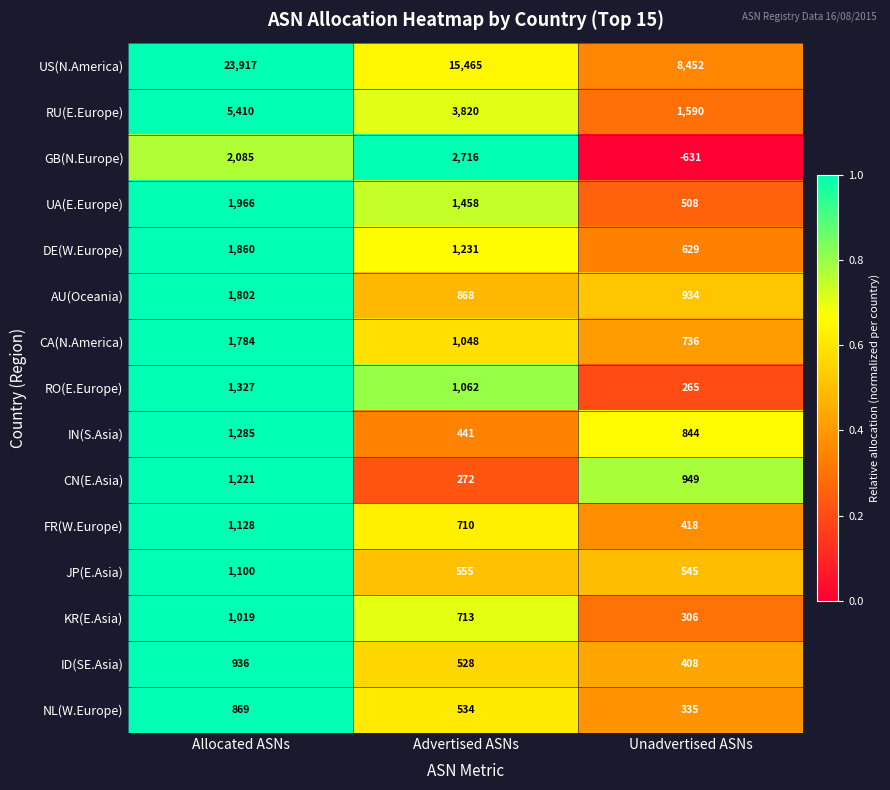

Is it true that AU(Oceania) equals 299 at Unadvertised ASNs?

False